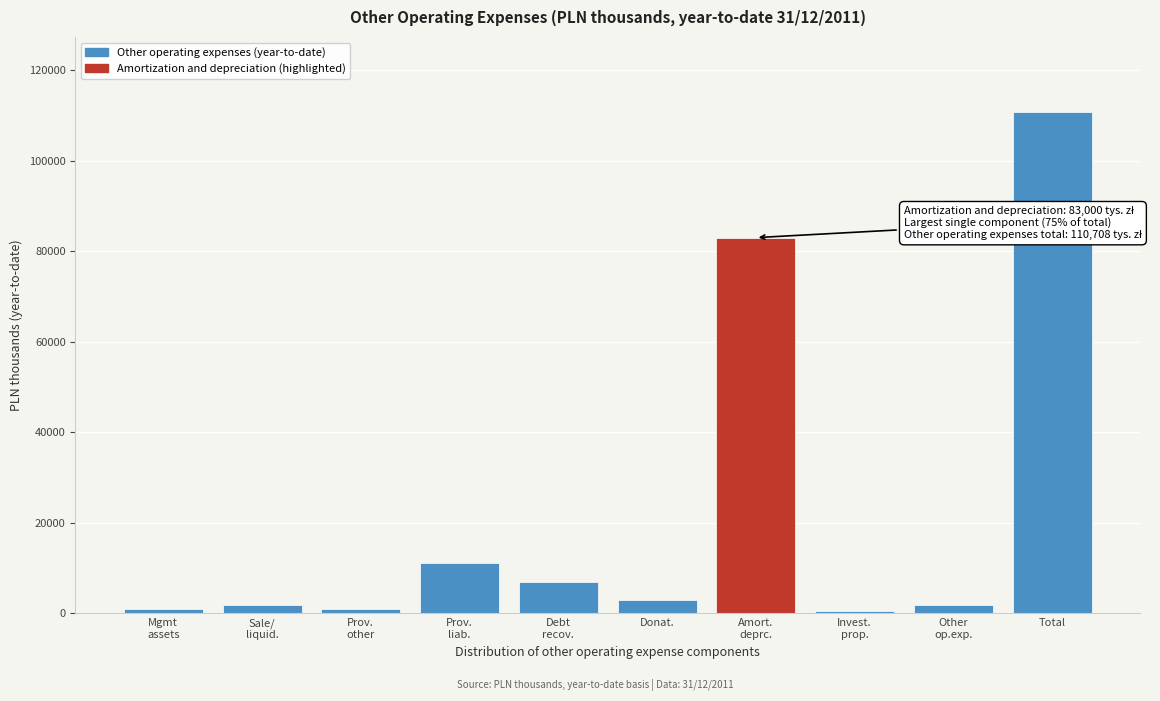

What is the difference between the second highest and second lowest values?

81918